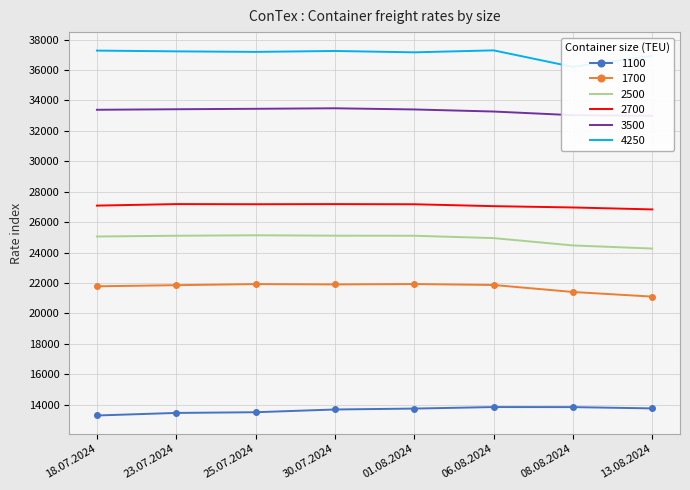

Rank the series by their maximum value, from highest to lowest.

4250, 3500, 2700, 2500, 1700, 1100